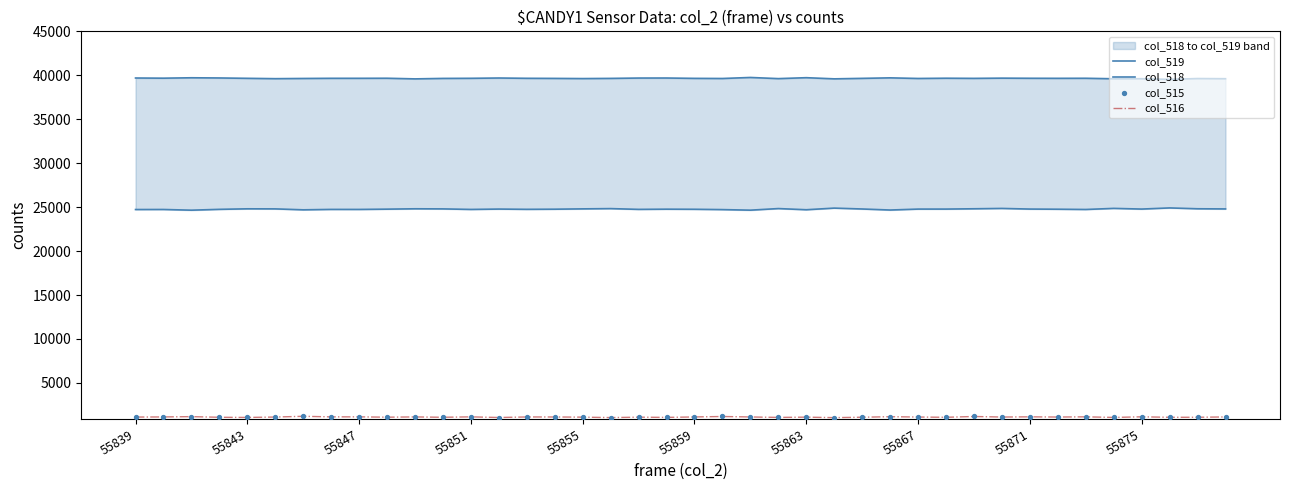

At how many categories does at least one series exceed 35057?

40